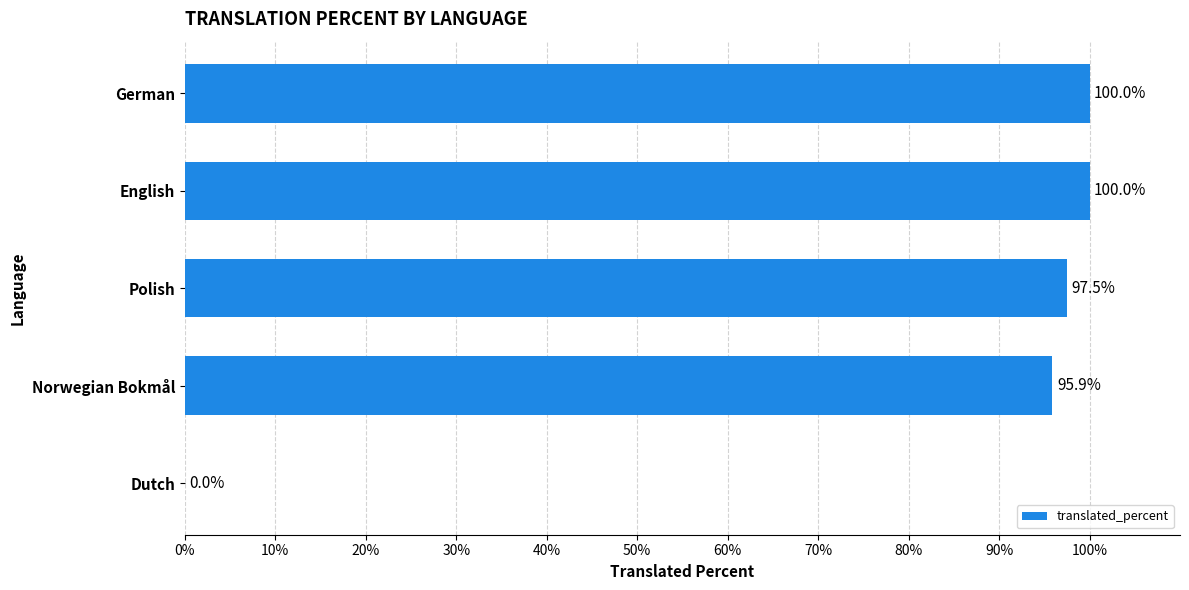

Where is the data nearest to the value 50?

Norwegian Bokmål